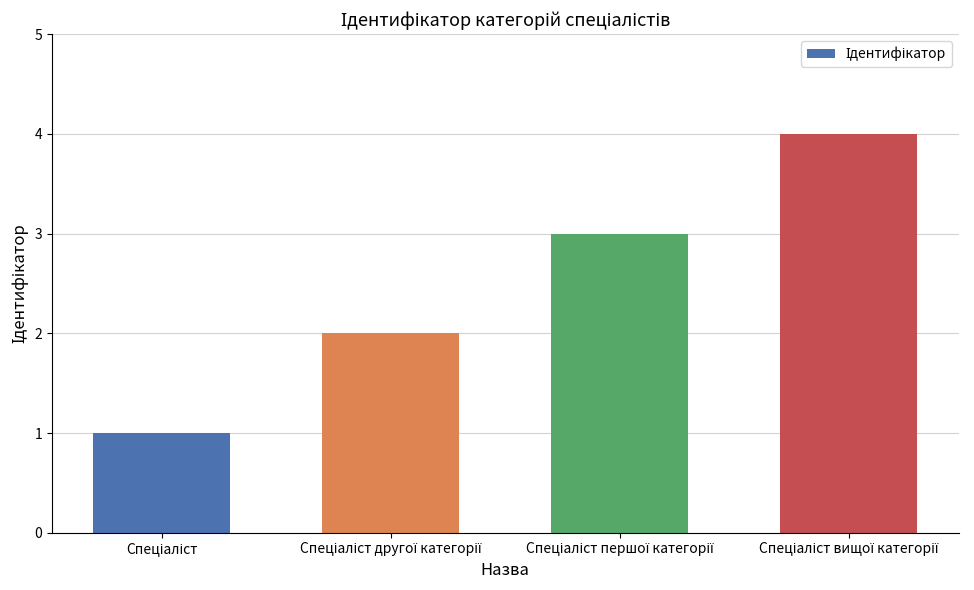

What is the maximum value shown in the chart?

4